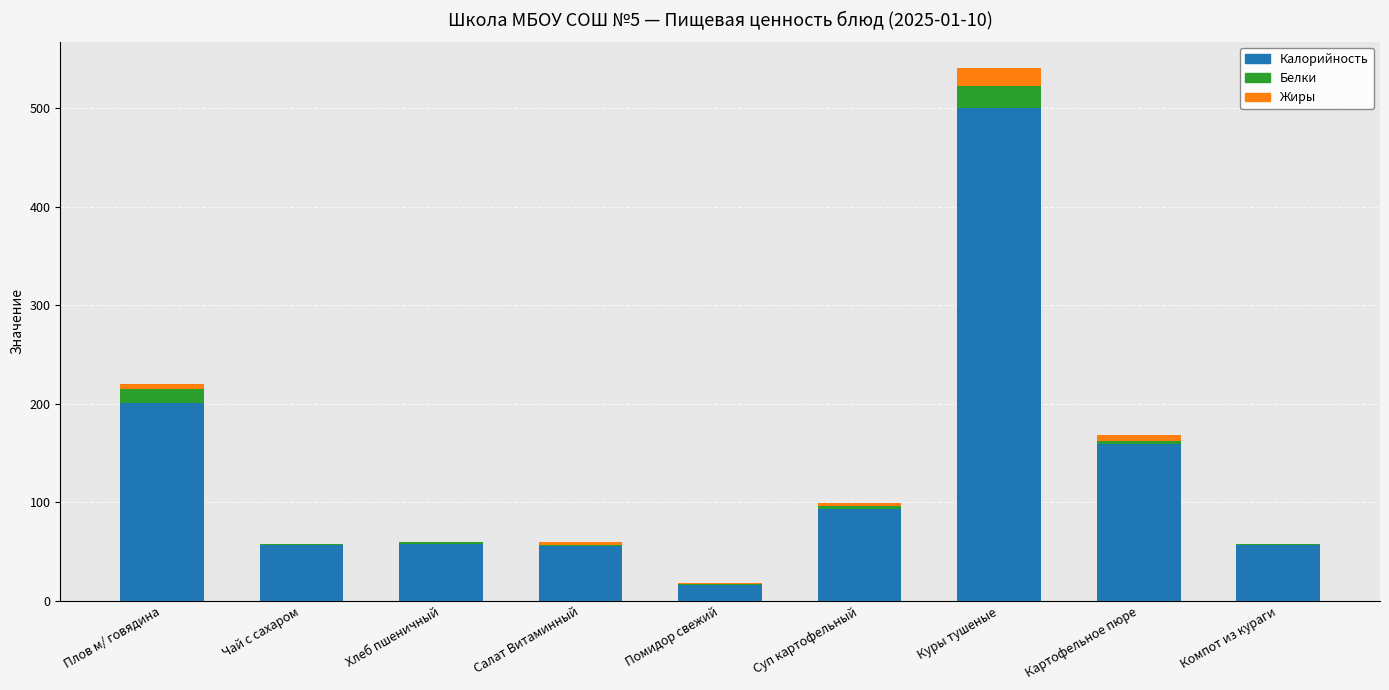

At which category is the sum across all series the highest?

Куры тушеные